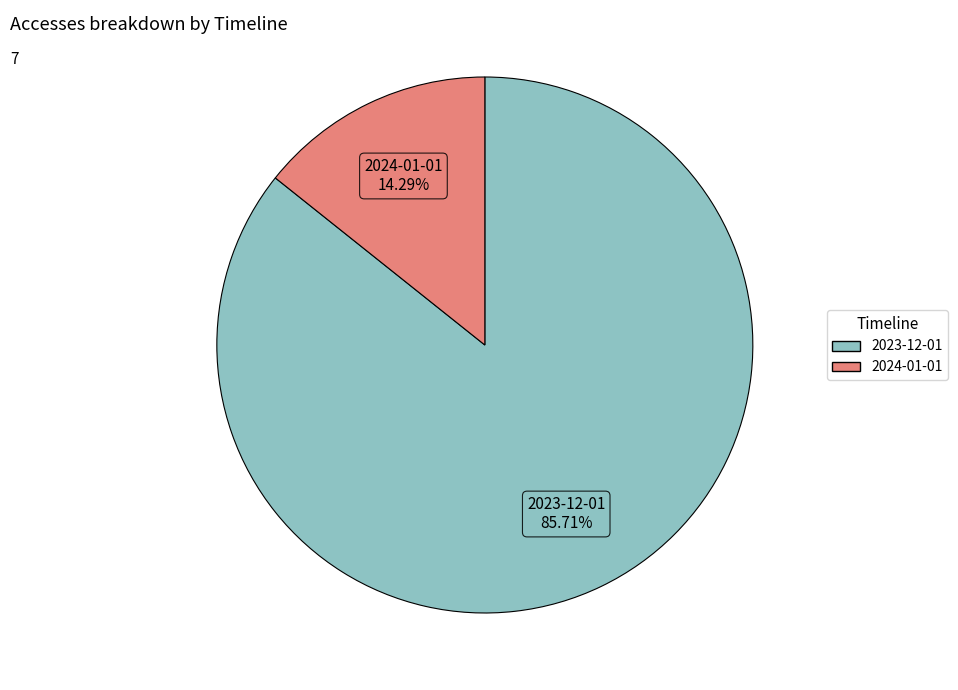

To the nearest percent, what is the difference between the 2024-01-01 and 2023-12-01 slice percentages?

71%